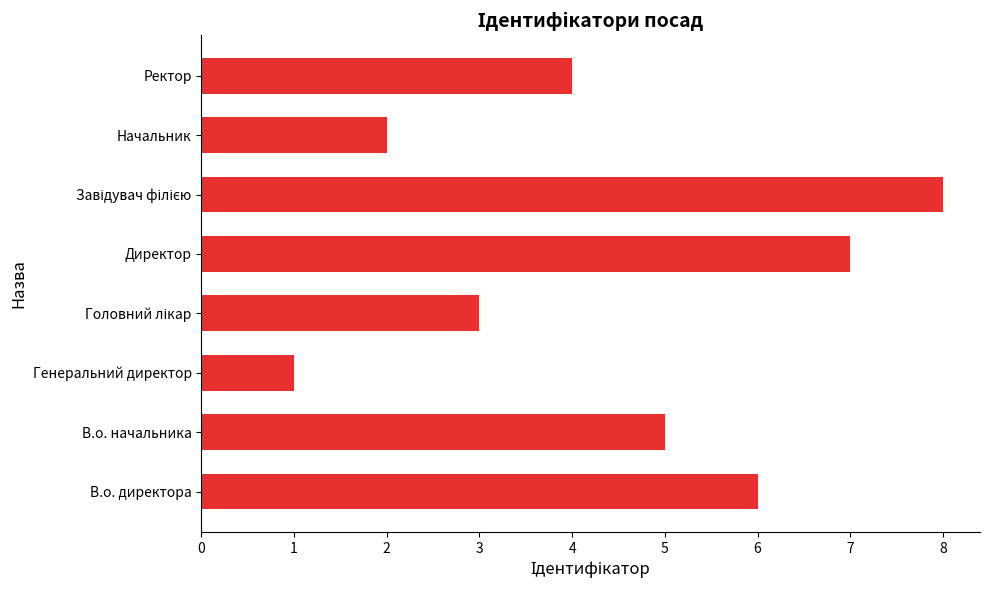

What value does the data have at Директор?

7